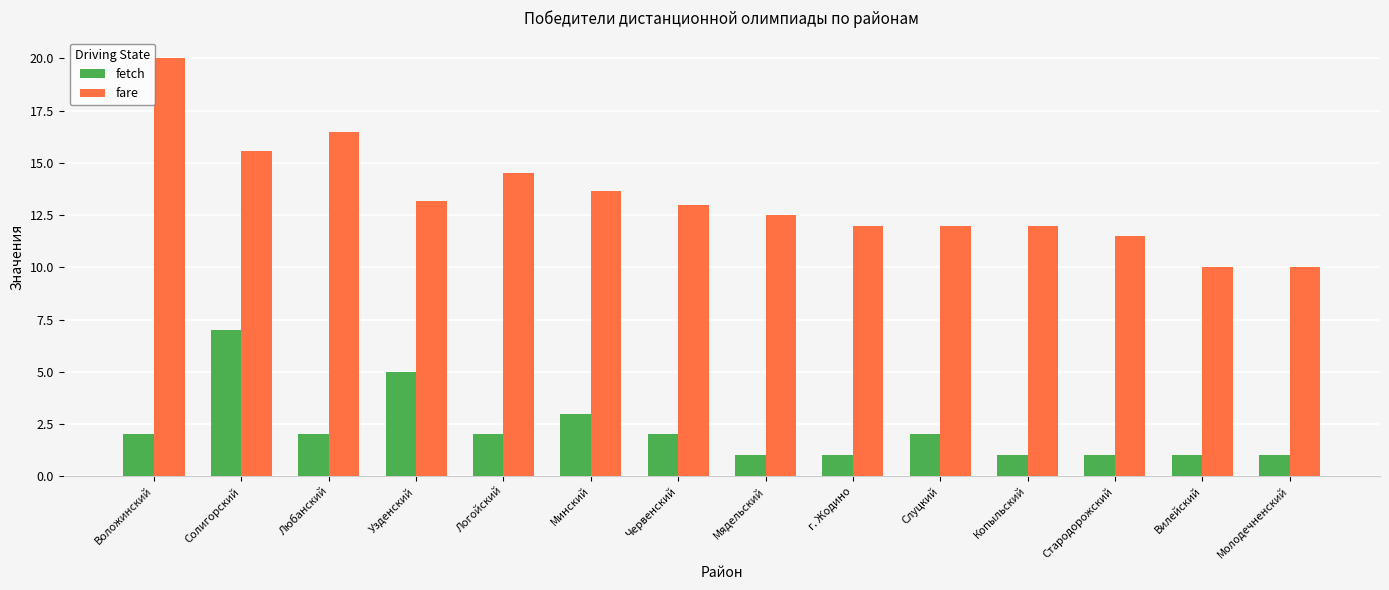

Which series changed the most between Любанский and Логойский?

fare